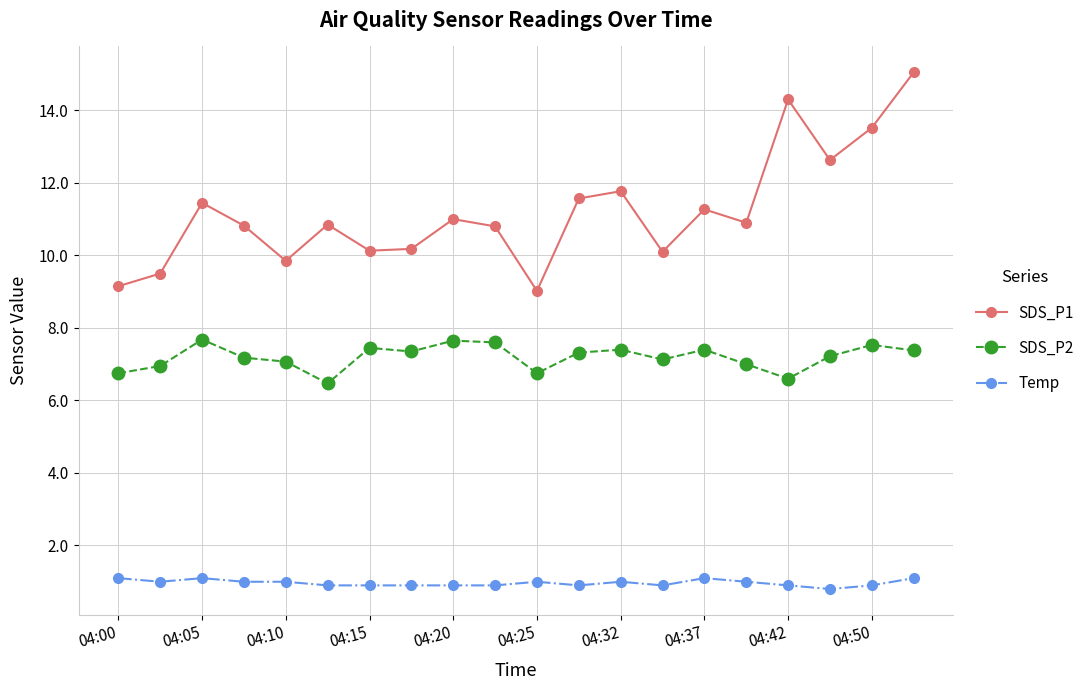

What is the value of the SDS_P2 point at the 15th from the left?

7.4